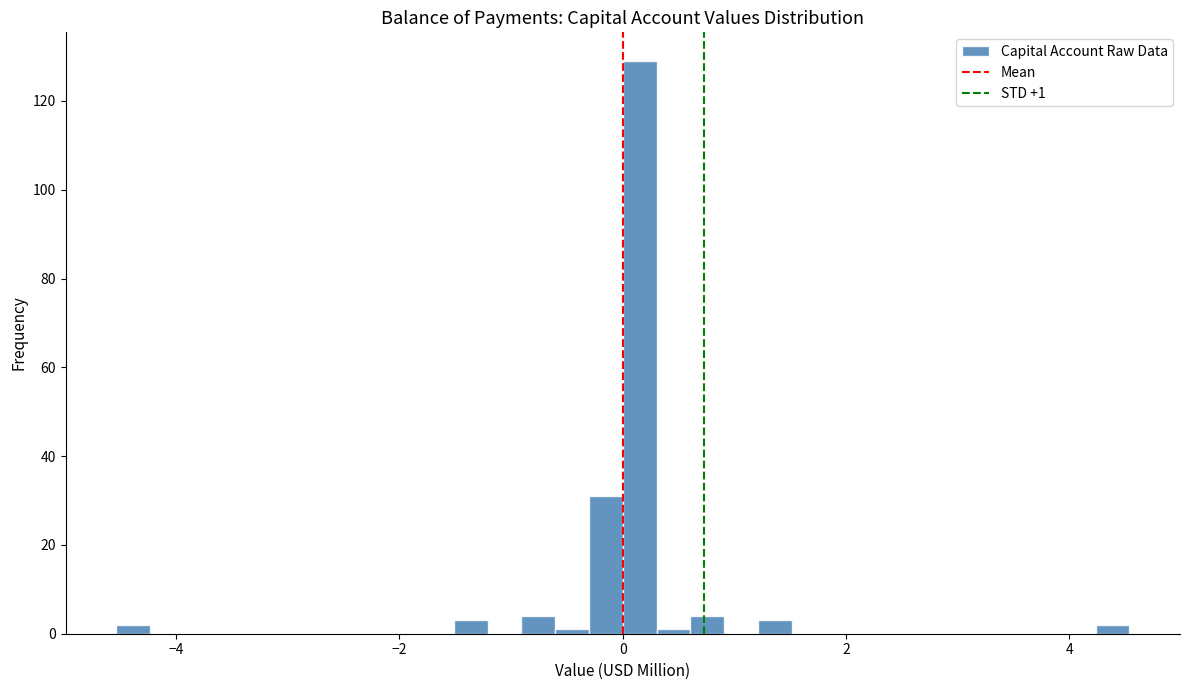

Read against the x-axis, roughly where is the centre of the tallest bar?

0.2